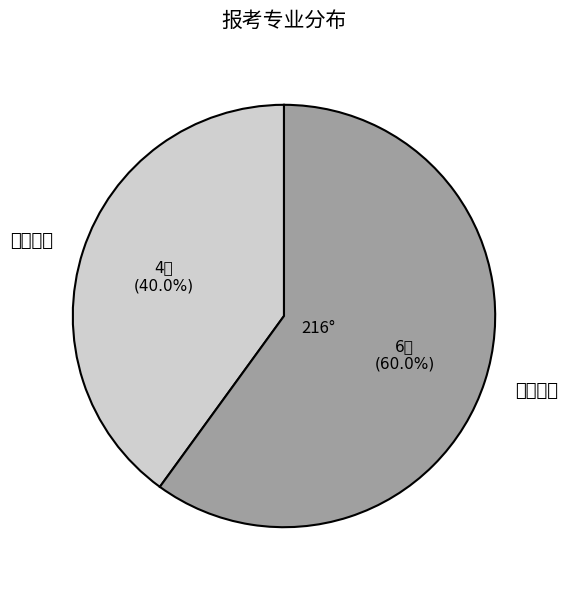

Does any single category account for the majority?

Yes